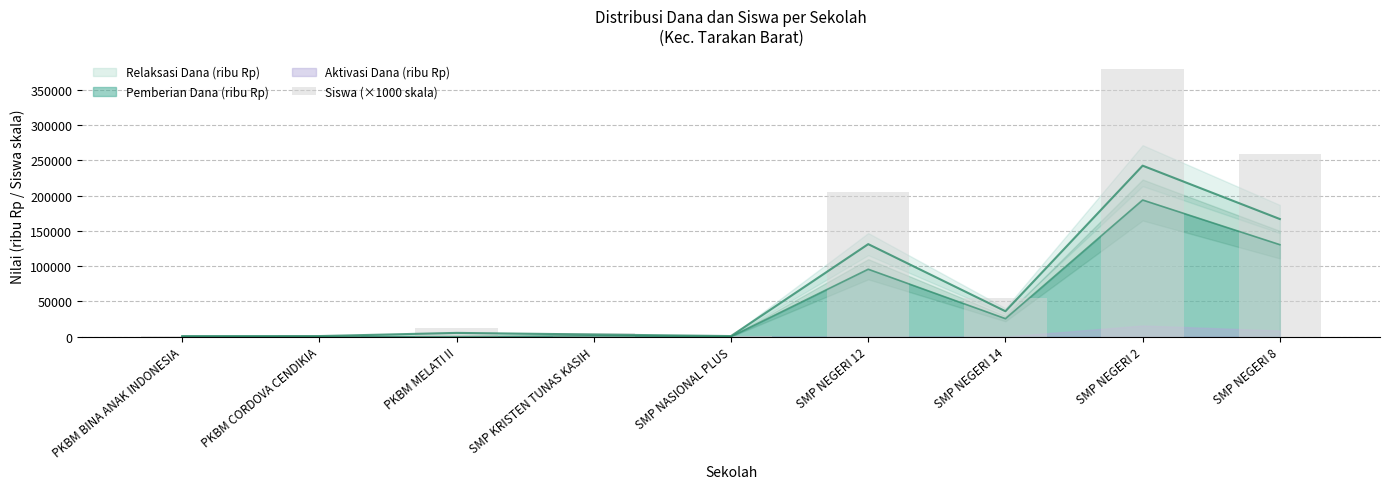

At which label does the data first exceed 12000?

SMP NEGERI 12